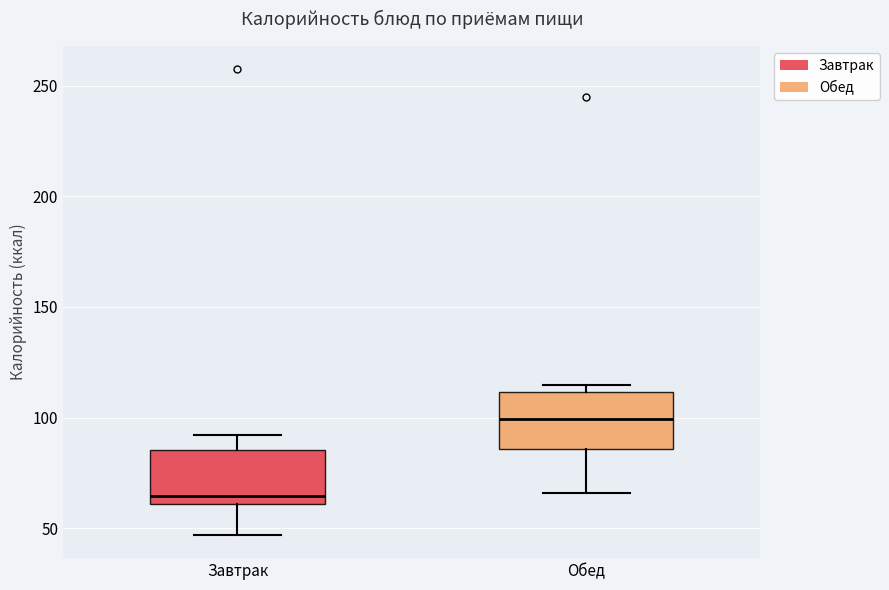

Where is the upper edge of the box for Завтрак on the y-axis? The values are not printed on the chart, so give them approximately, as read against the axis.

85